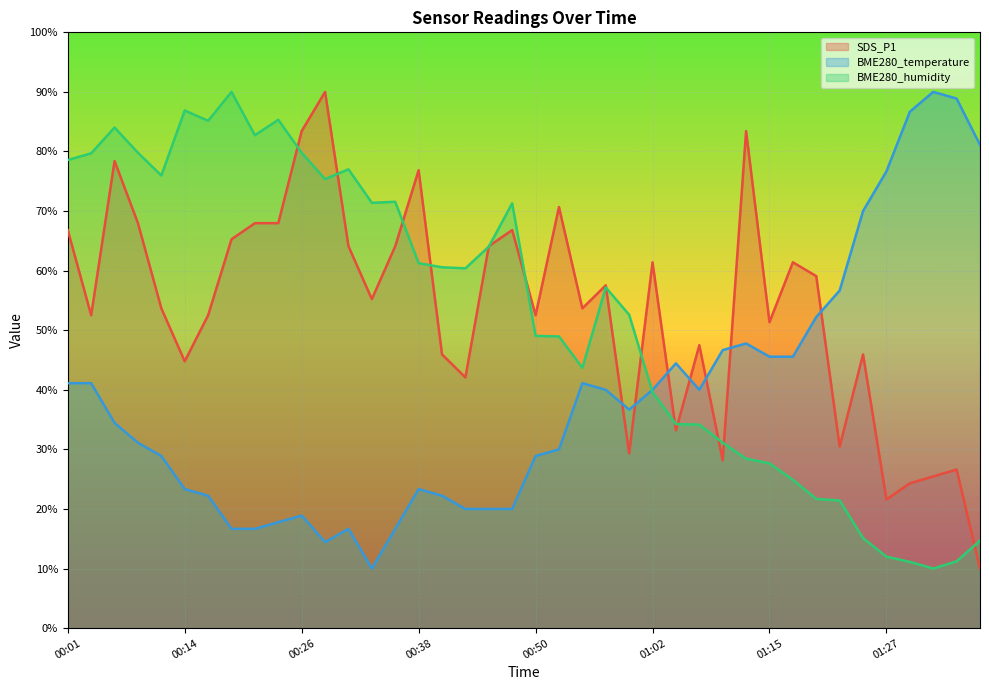

Which series ends up on top after the final intersection of BME280_temperature and SDS_P1?

BME280_temperature